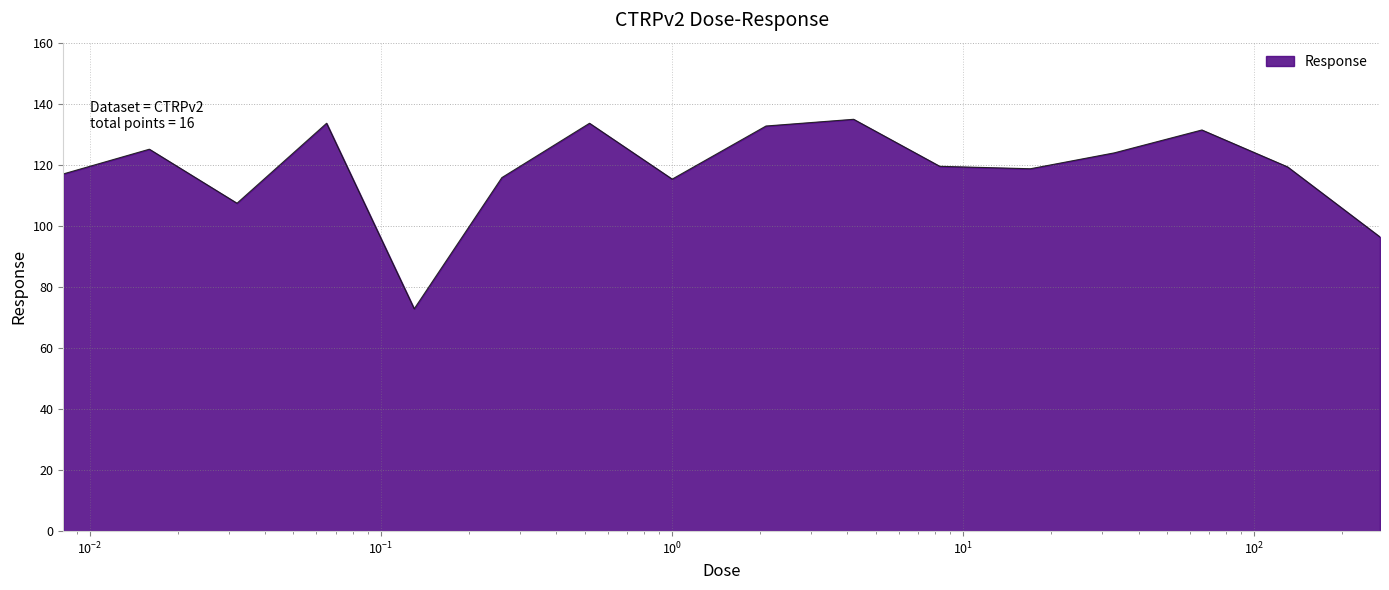

What is the difference between the maximum and minimum values?

62.1